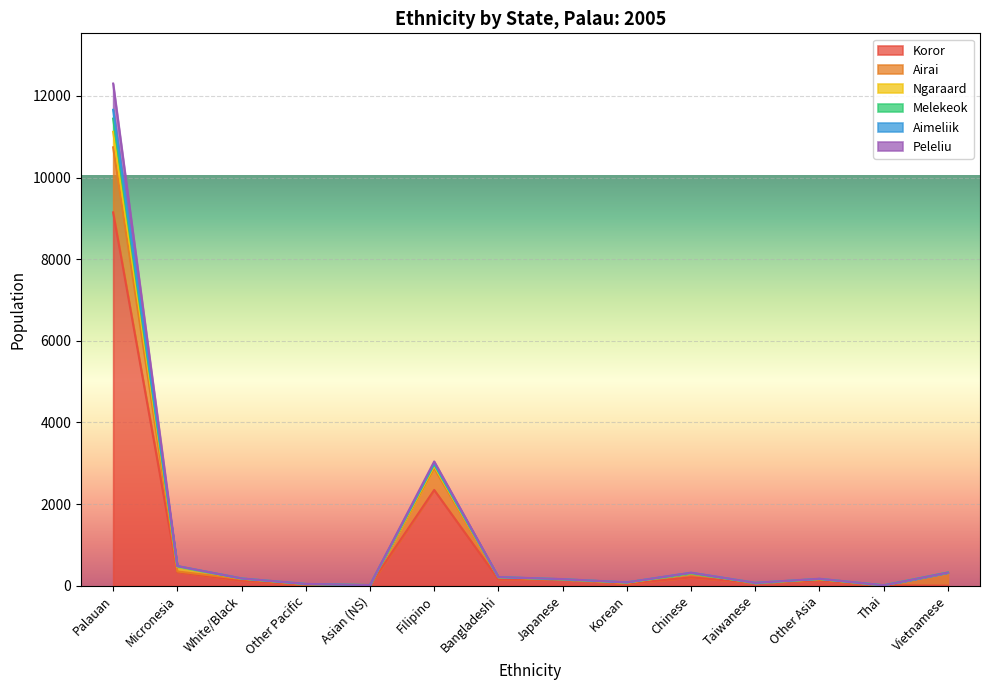

What is the approximate value of Aimeliik at Taiwanese, to the nearest 50?

50